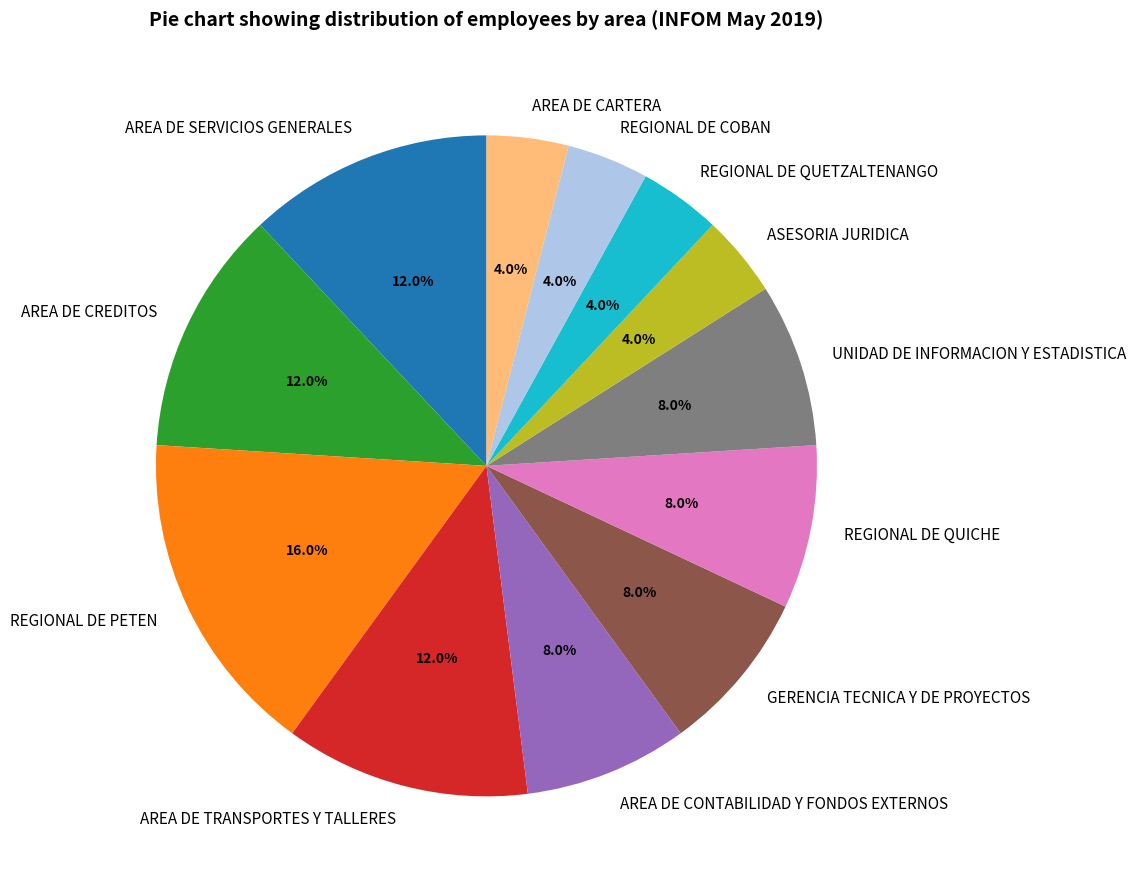

Between REGIONAL DE COBAN and REGIONAL DE QUICHE, which is larger?

REGIONAL DE QUICHE